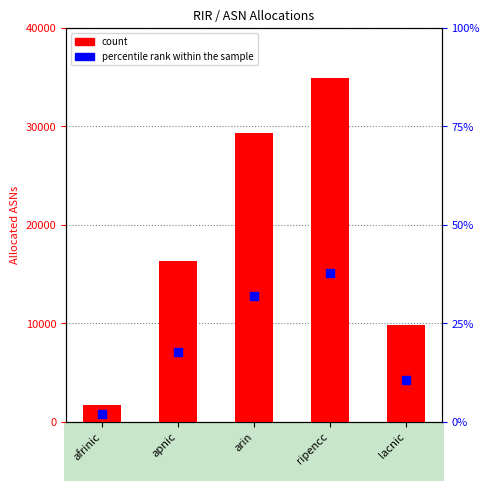

At which category is the sum across all series the highest?

ripencc